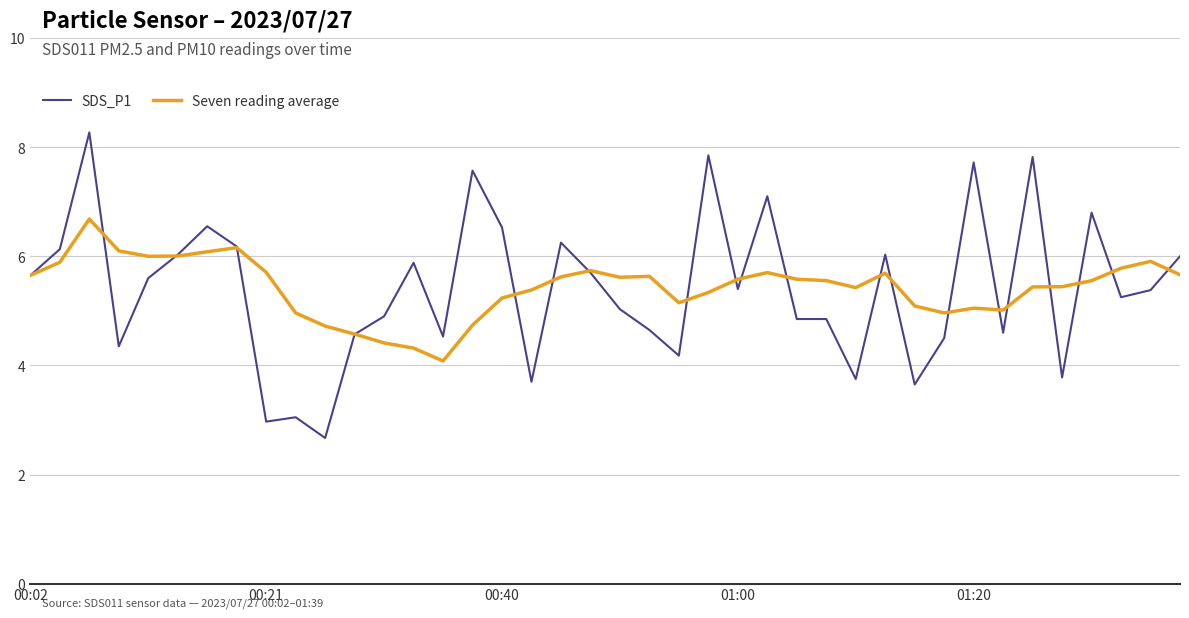

What is the maximum value shown in the chart?

8.3